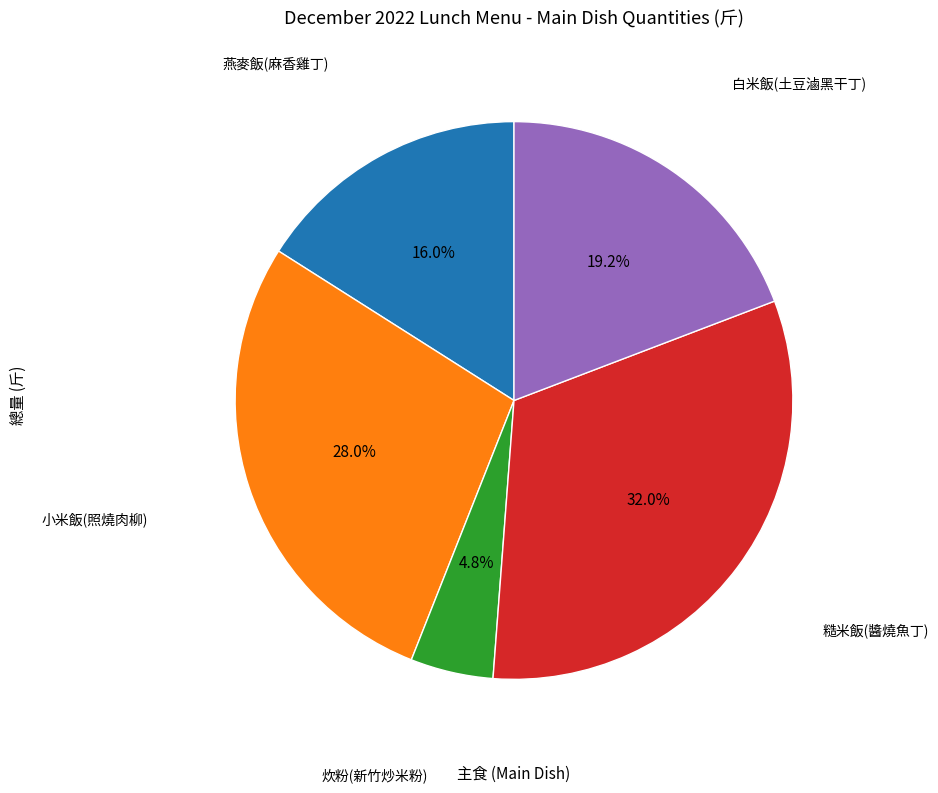

Is there any slice that represents more than half of the pie?

No